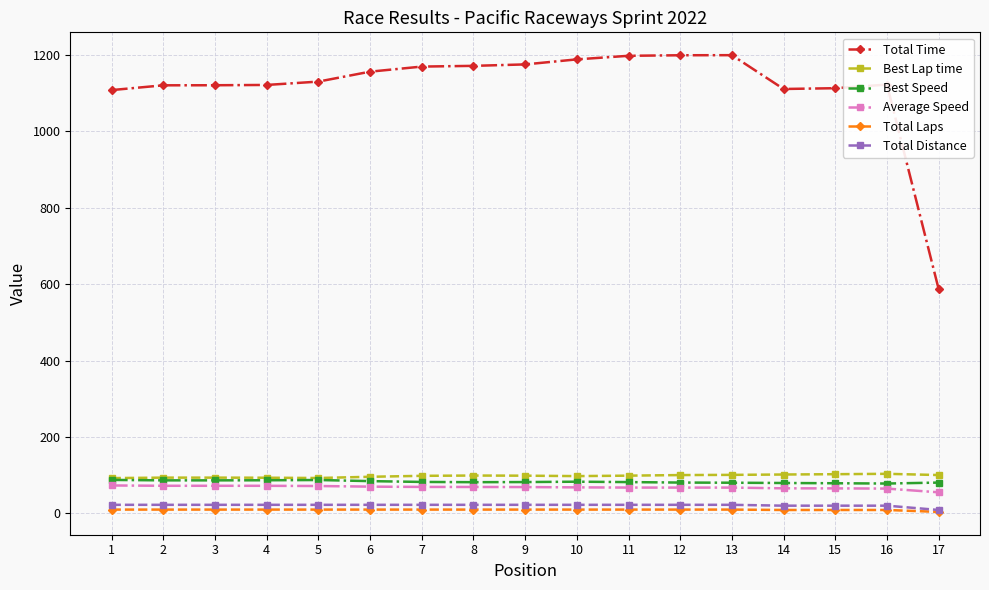

The Best Speed series shows 78.2 at 16. True or false?

True